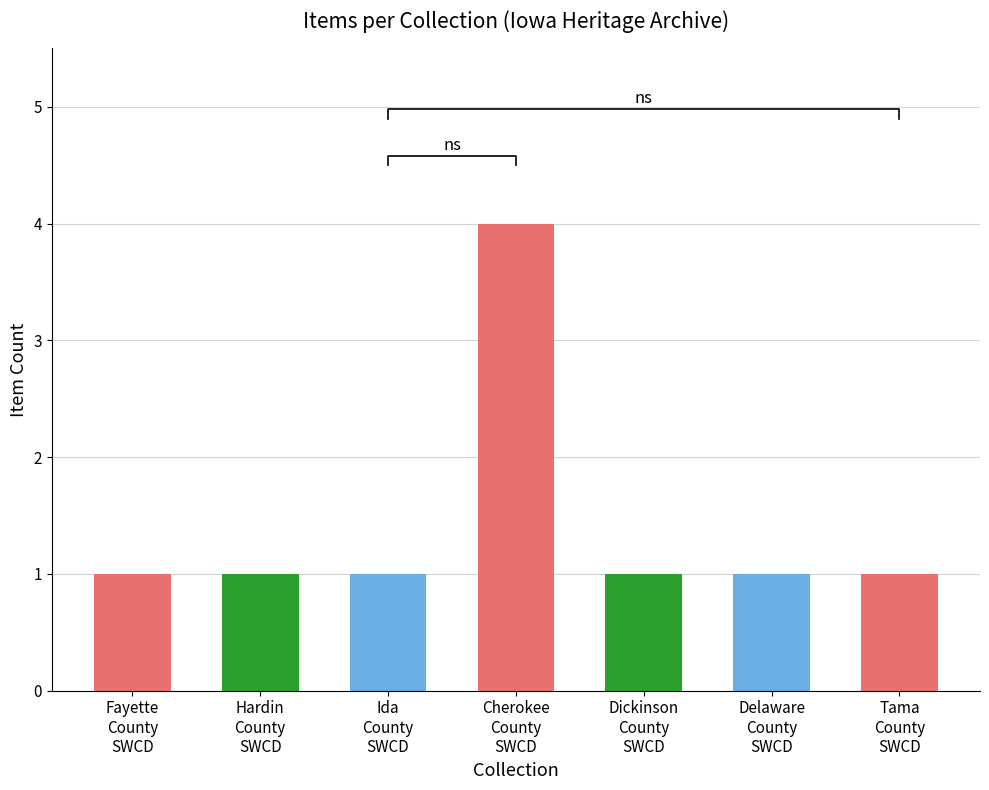

The value of Document at Cherokee County (Harold) is 1. True or false?

False